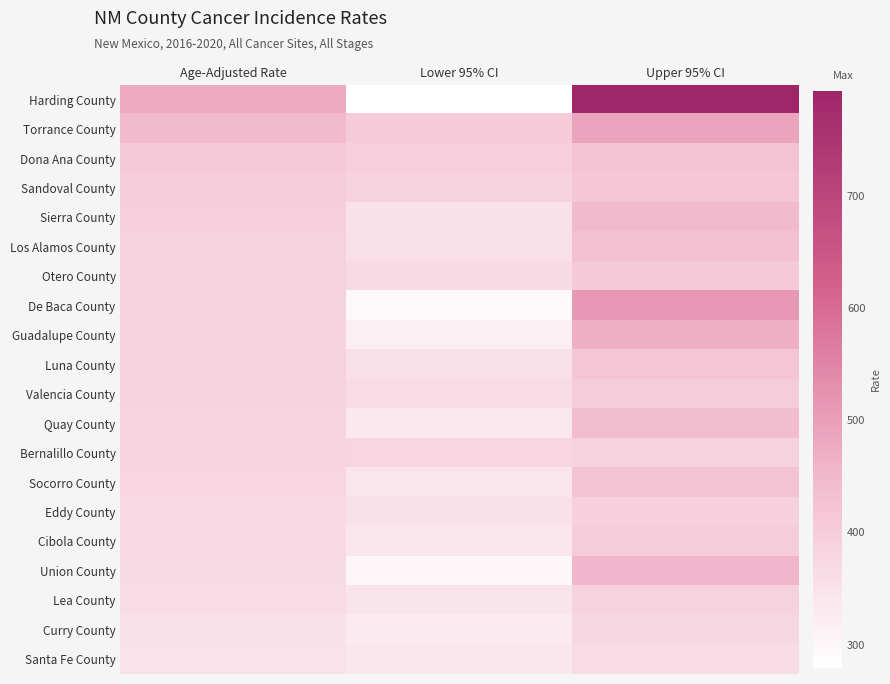

Between Lower 95% CI and Upper 95% CI, which is larger?

Upper 95% CI